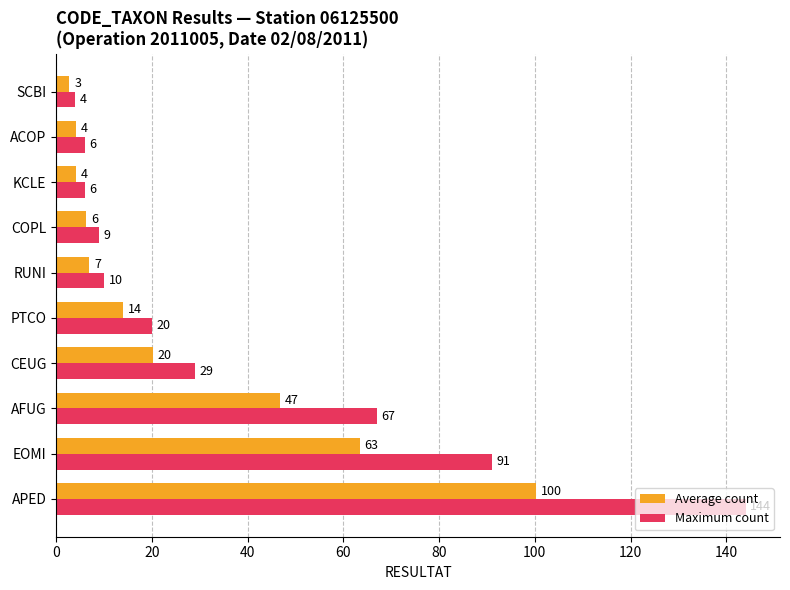

What is the maximum value shown in the chart?

144.0